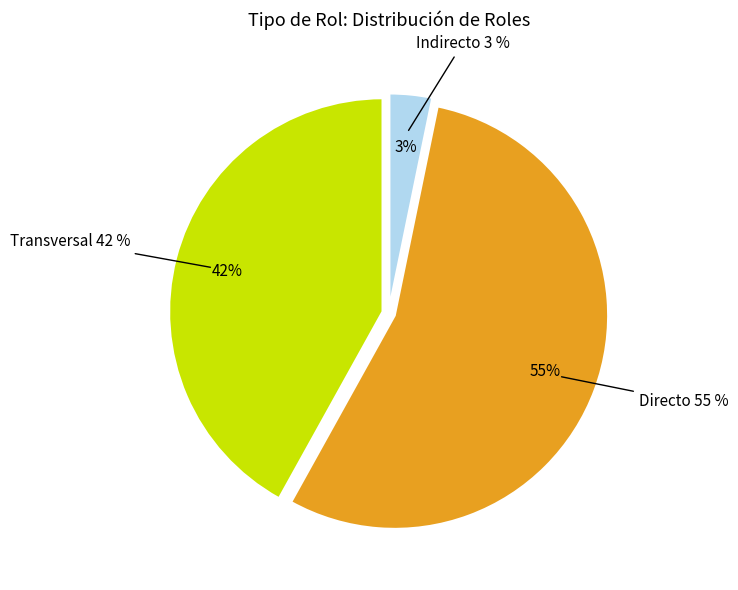

Is it true that Directo is 41% of the pie?

False